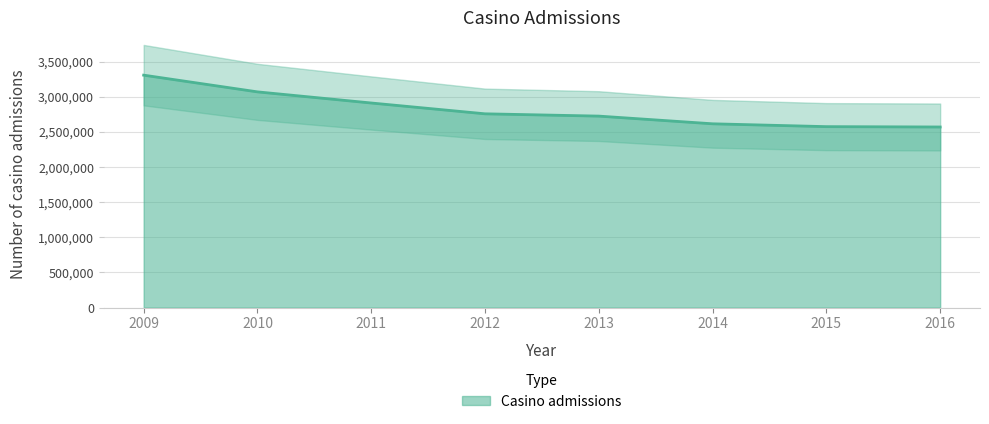

How many lines are shown in the chart?

1